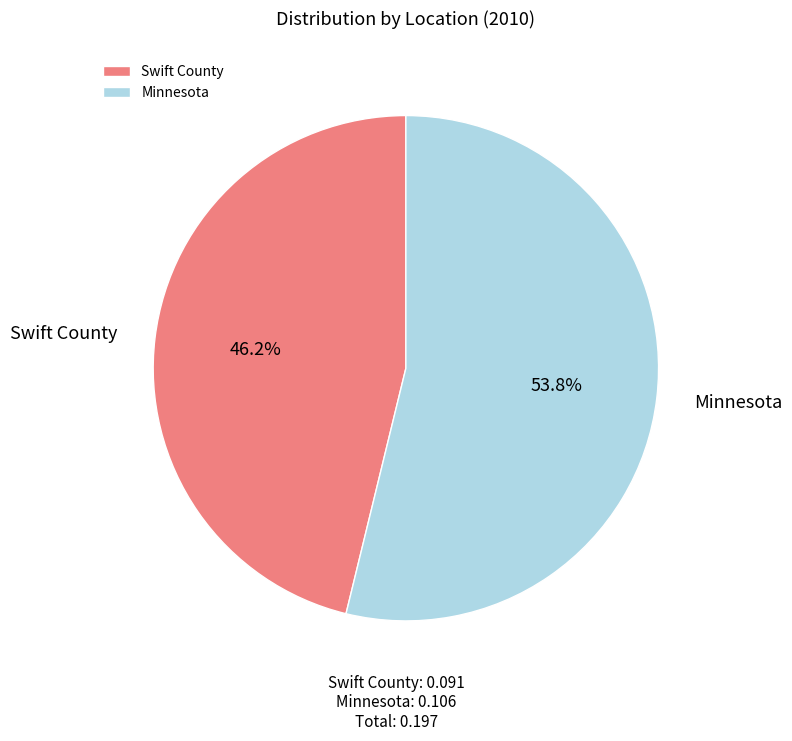

True or false: Swift County accounts for 57% of the total.

False